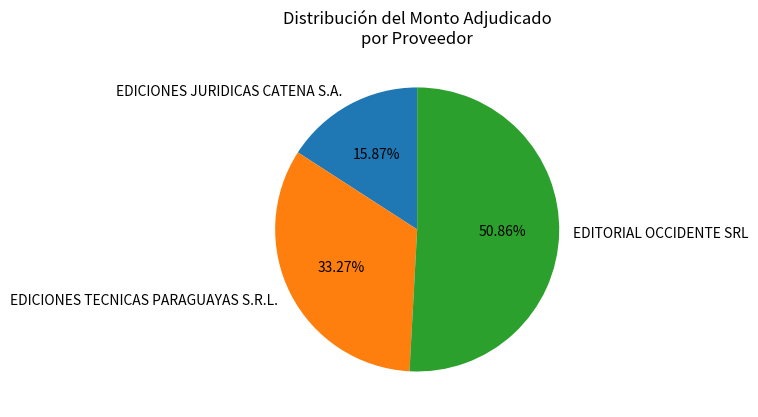

True or false: EDICIONES TECNICAS PARAGUAYAS S.R.L. accounts for 33% of the total.

True